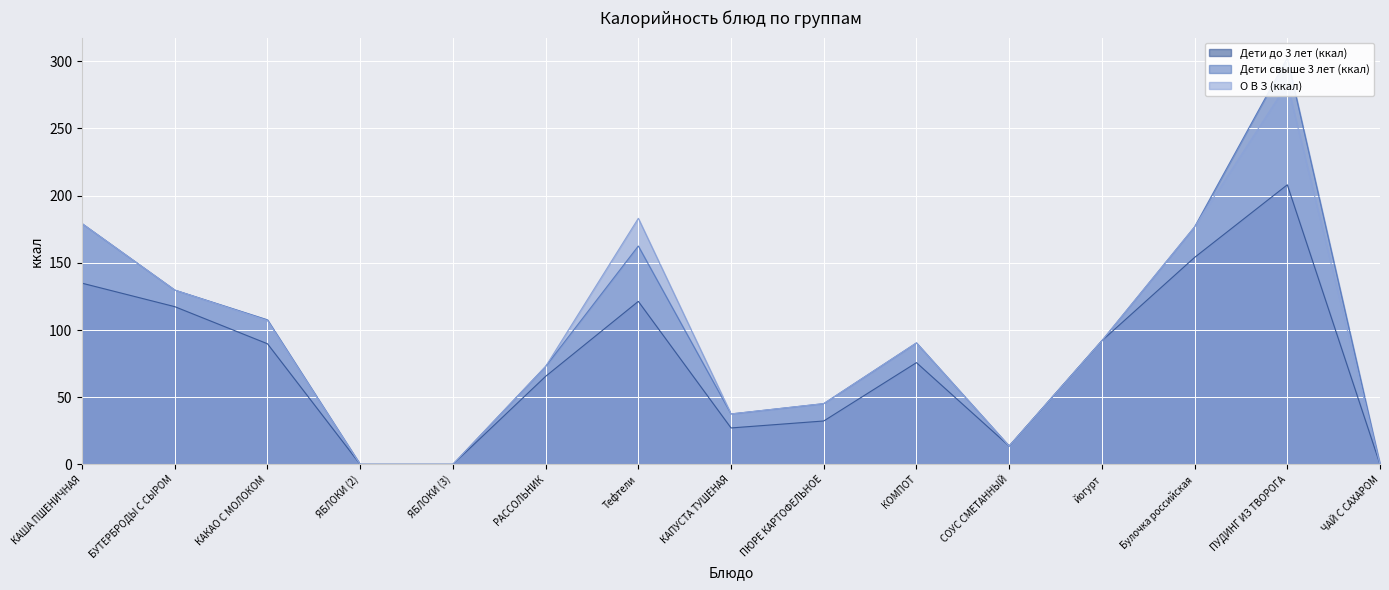

What is the difference between the Дети до 3 лет (ккал) values at ЯБЛОКИ (2) and КАКАО С МОЛОКОМ?

89.8